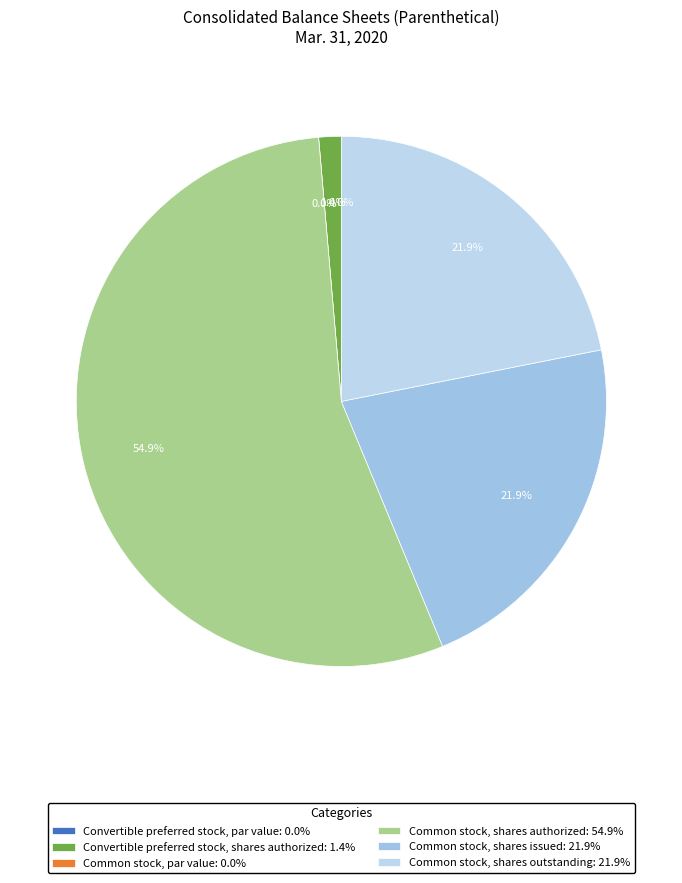

Is it true that Common stock, shares authorized is 46% of the pie?

False